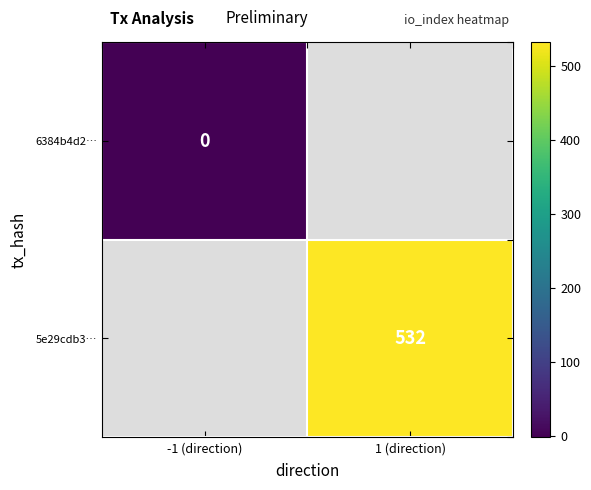

At which category does the chart reach its minimum across all series?

-1 (direction)